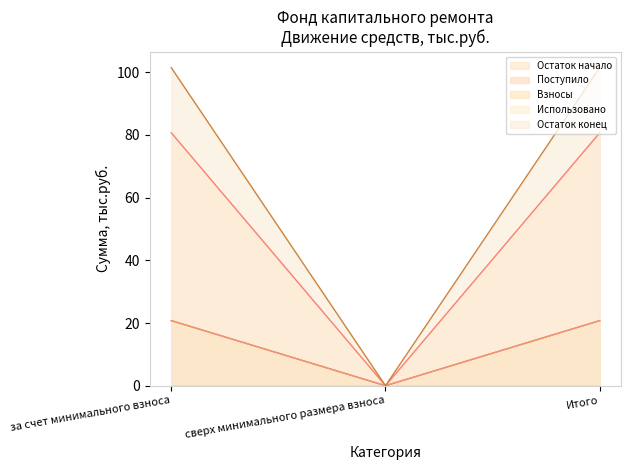

The value of Остаток конец at за счет минимального взноса is 138.2. True or false?

False